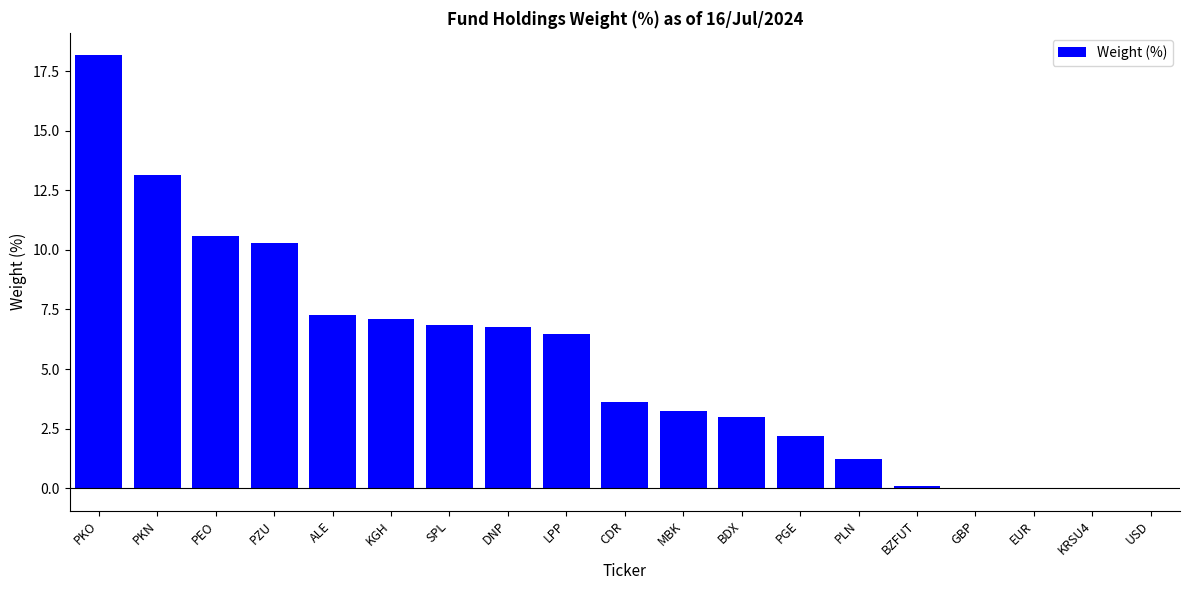

Read the value at PKN.

13.2